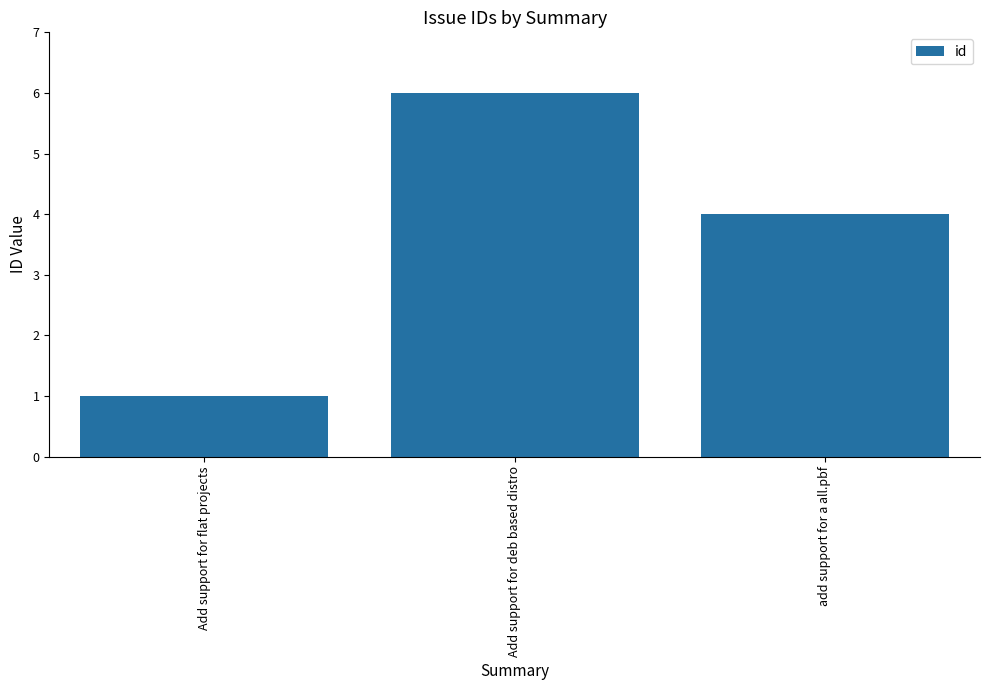

What is the smallest value displayed?

1